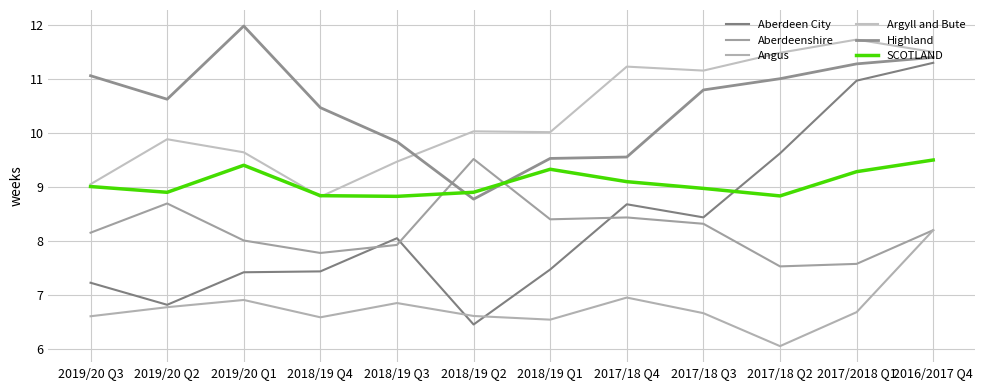

What is the value of the SCOTLAND point at the 11th from the left?

9.3